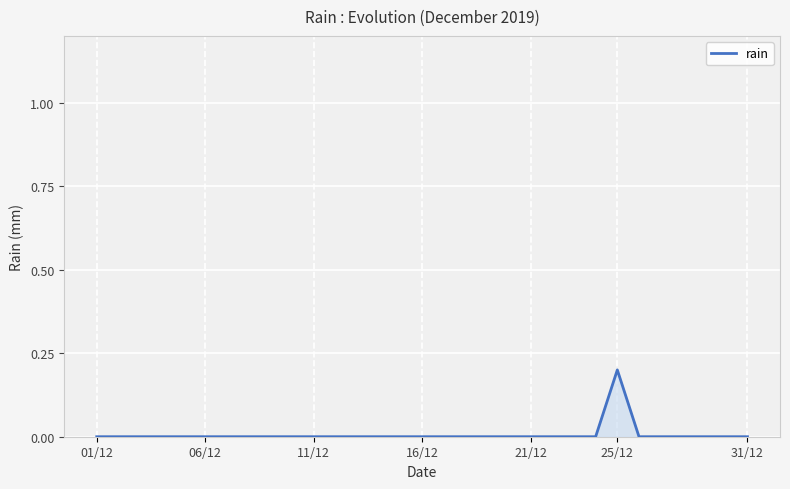

The chart shows a value of -0.1 at 06/12. True or false?

False